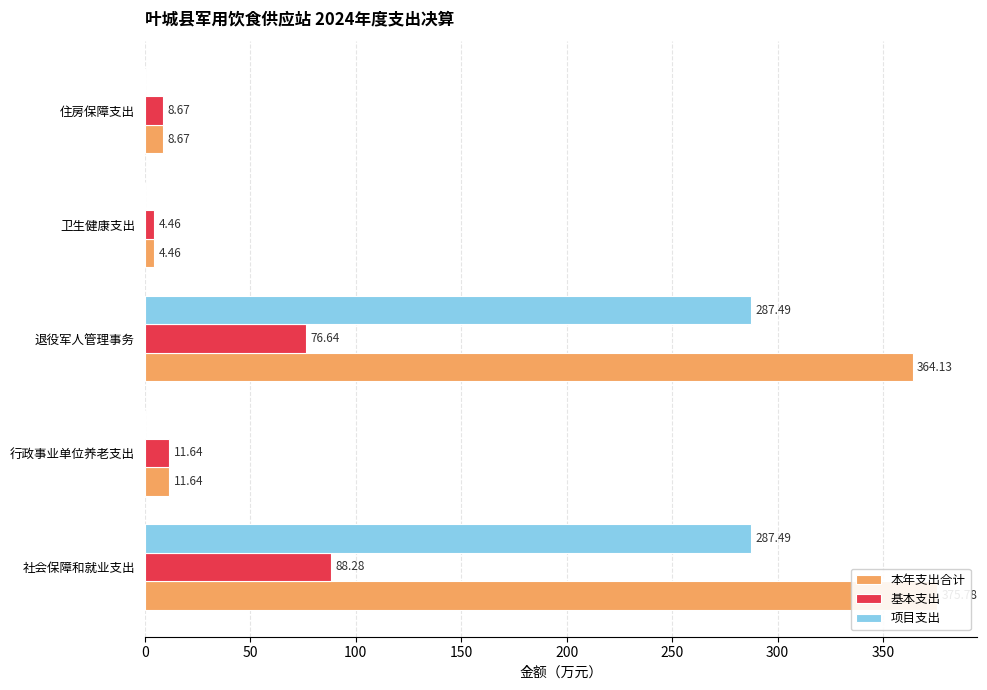

How many values in the 本年支出合计 series exceed 11?

3